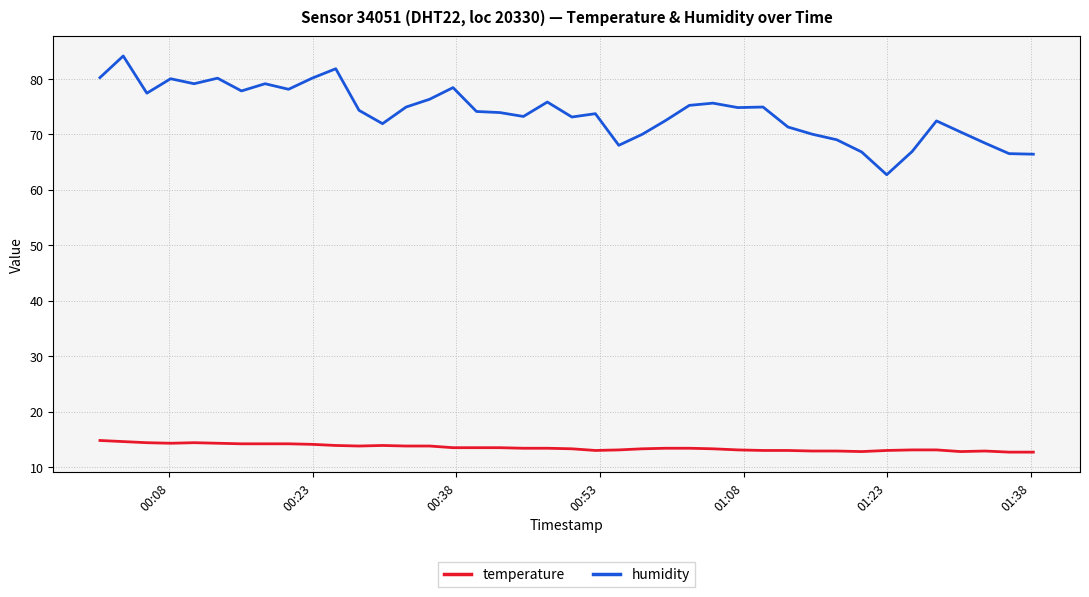

Which series has the largest total across all categories?

humidity